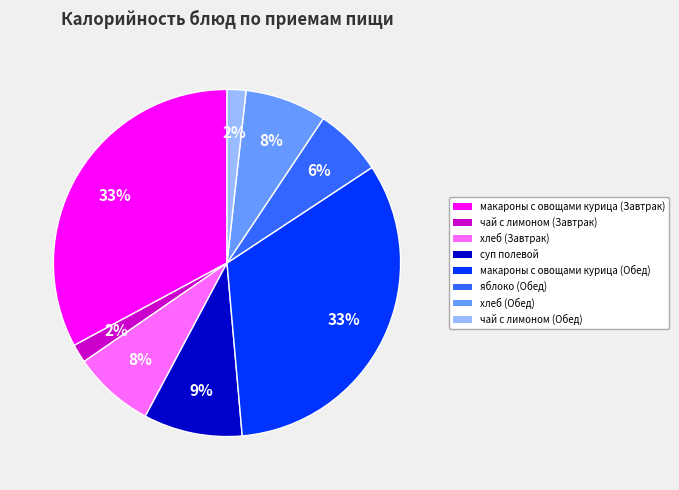

To the nearest percent, what portion does хлеб (Обед) represent?

8%